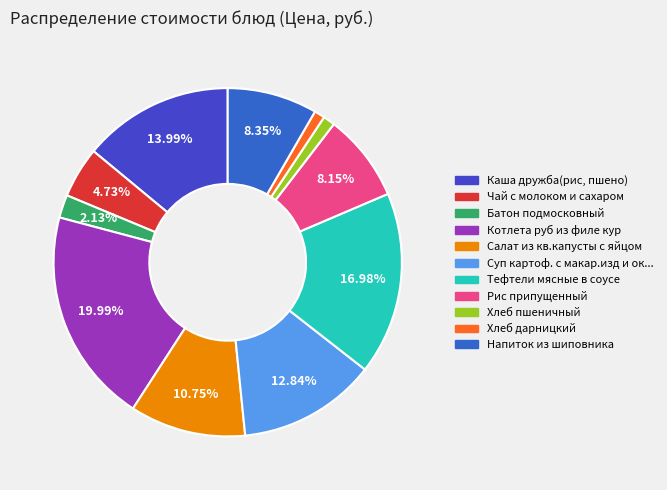

How many segments does this pie chart have?

11